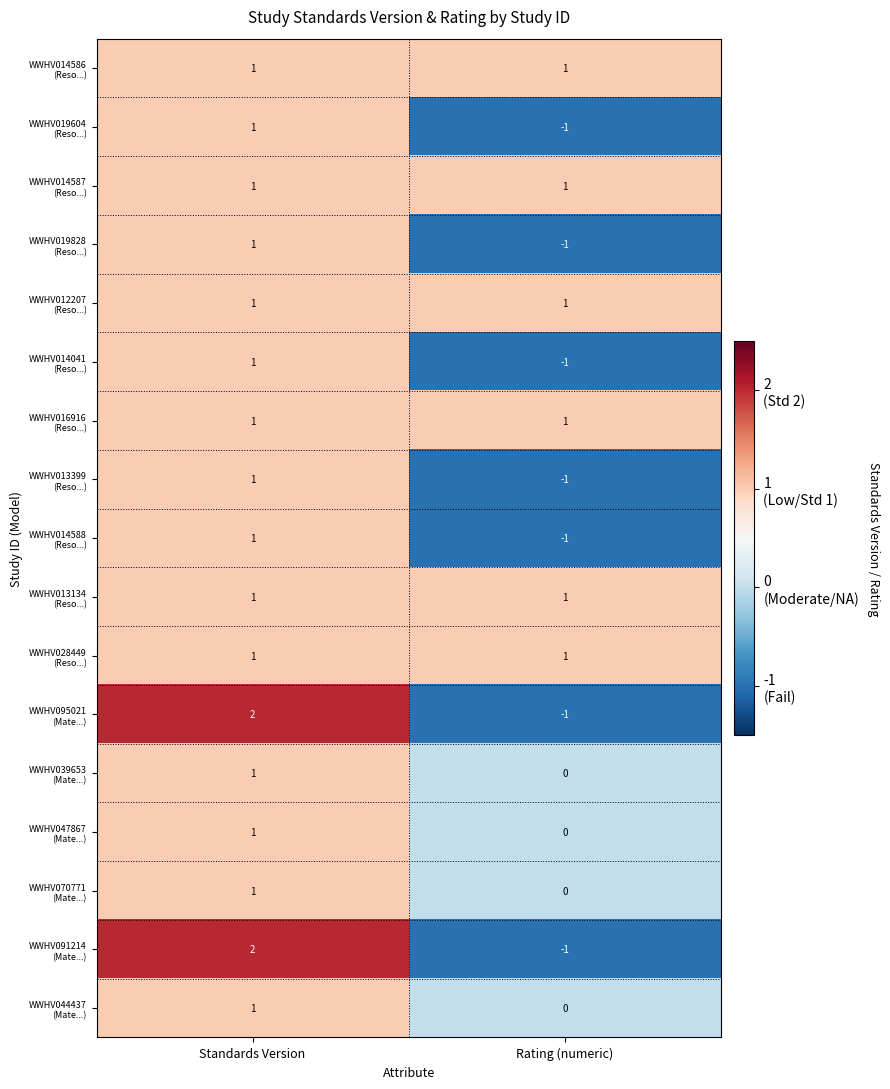

What is the total value across all series at Standards Version?

19